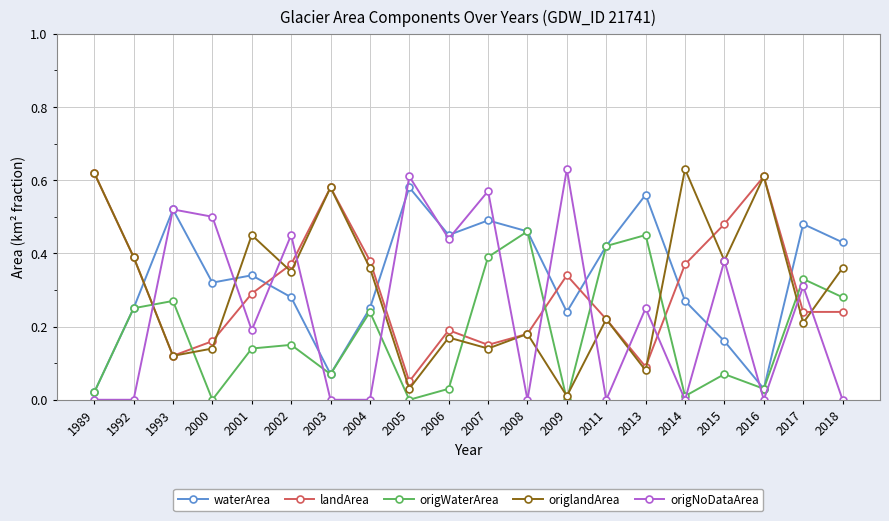

What are all the series names shown in the legend?

waterArea, landArea, origWaterArea, origlandArea, origNoDataArea